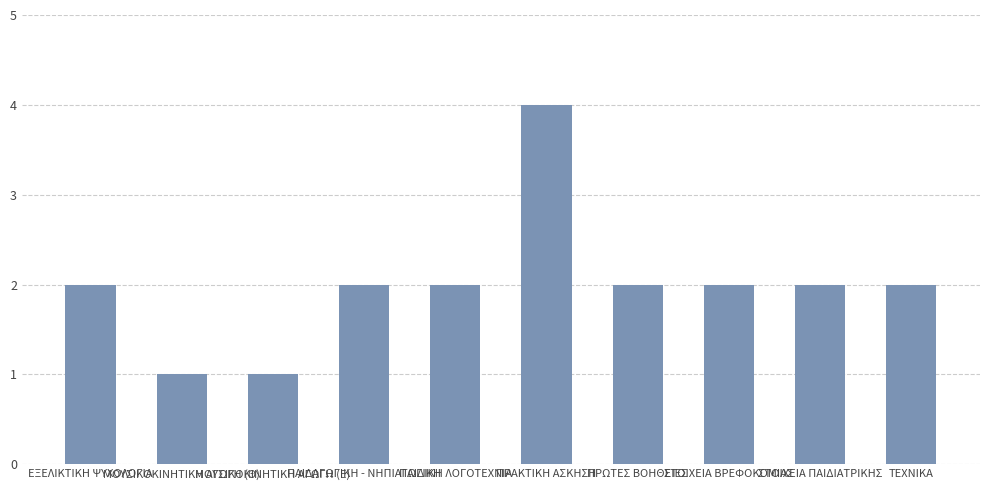

The chart shows a value of 1 at ΜΟΥΣΙΚΟΚΙΝΗΤΙΚΗ ΑΓΩΓΗ (Θ). True or false?

True